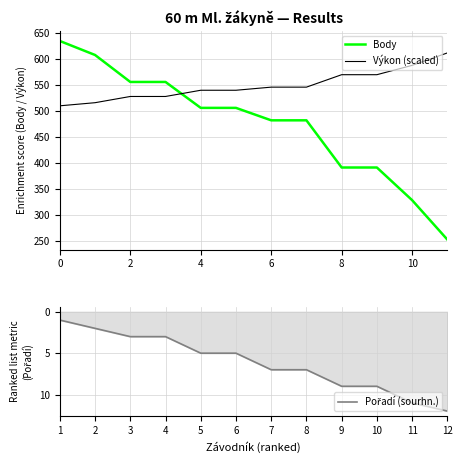

How many times do Výkon (scaled) and Body cross each other?

1